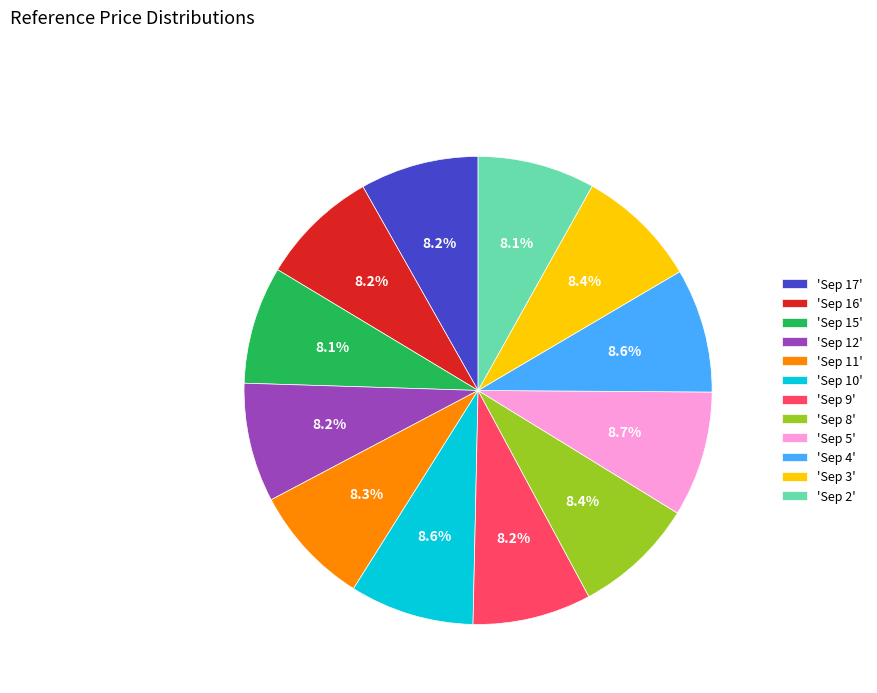

What is the ratio of the value at 'Sep 16' to the value at 'Sep 5'?

0.9